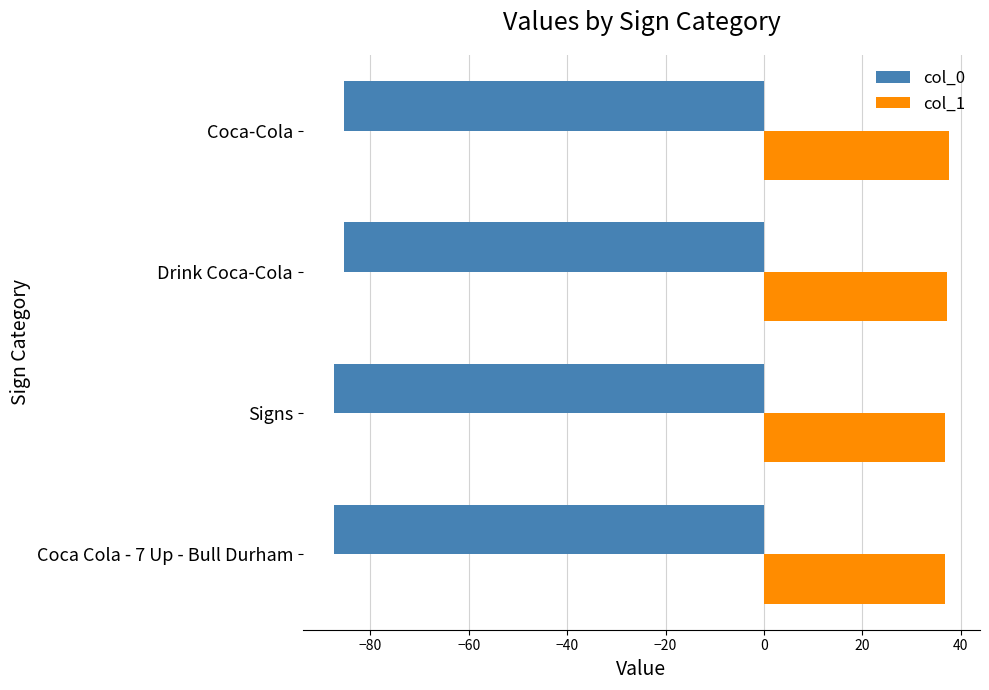

Is it true that col_1 equals 37.7 at Coca-Cola?

True